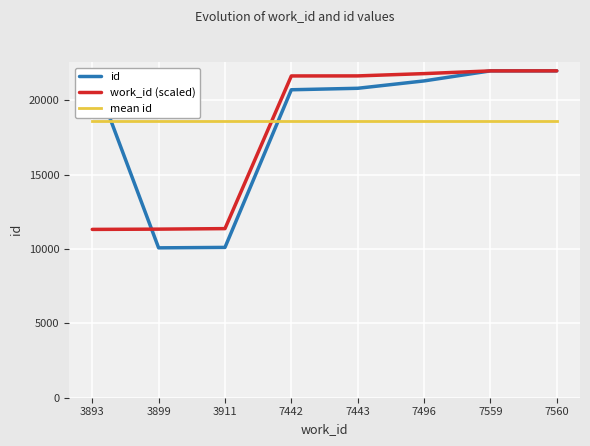

Which series ends up on top after the final intersection of id and mean id?

id